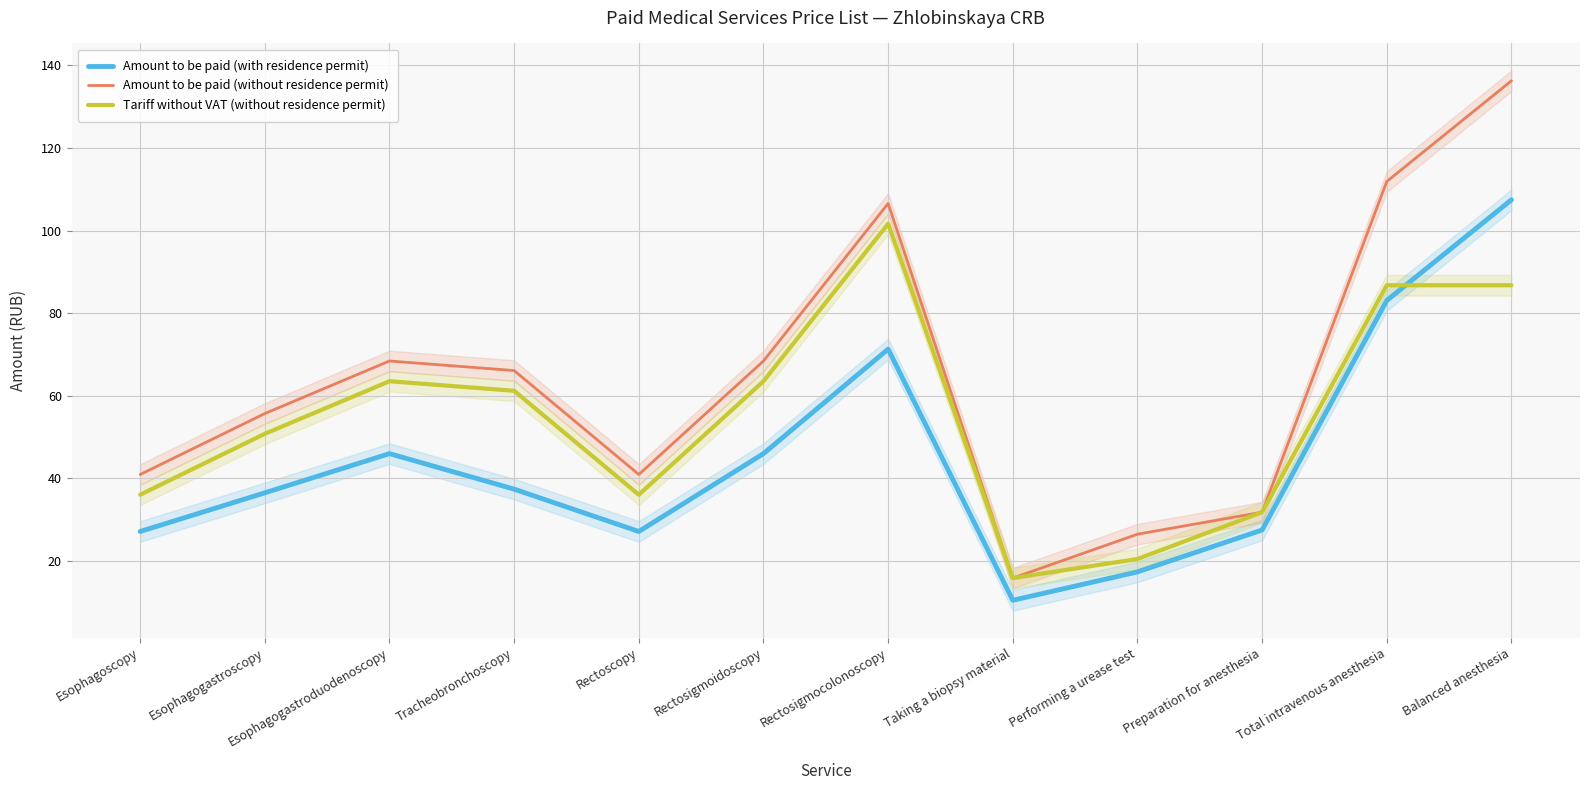

At which label does Tariff without VAT (without residence permit) reach its peak?

Rectosigmocolonoscopy